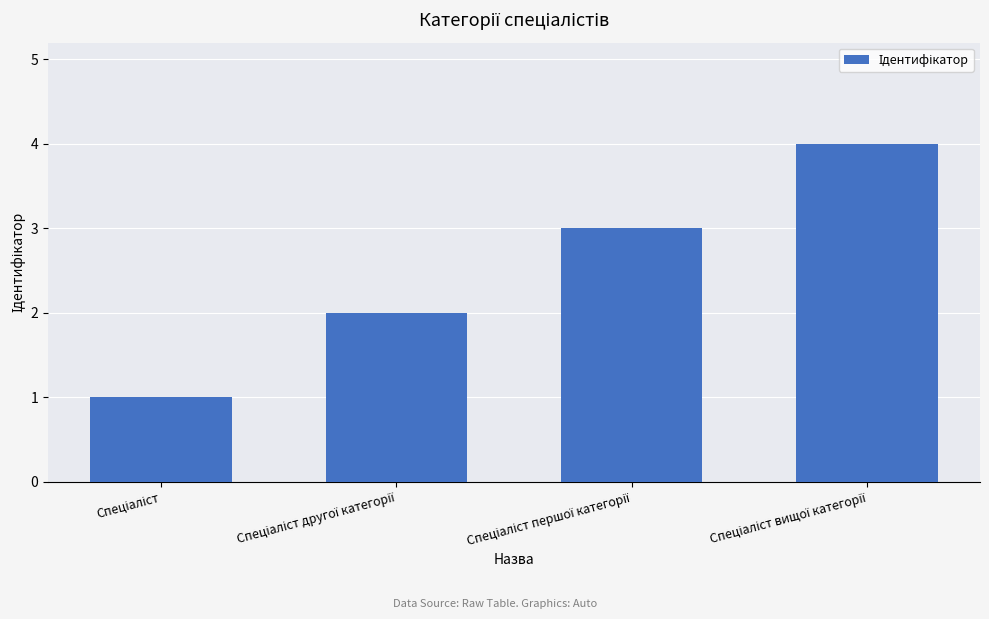

Does the chart contain stacked bars?

No